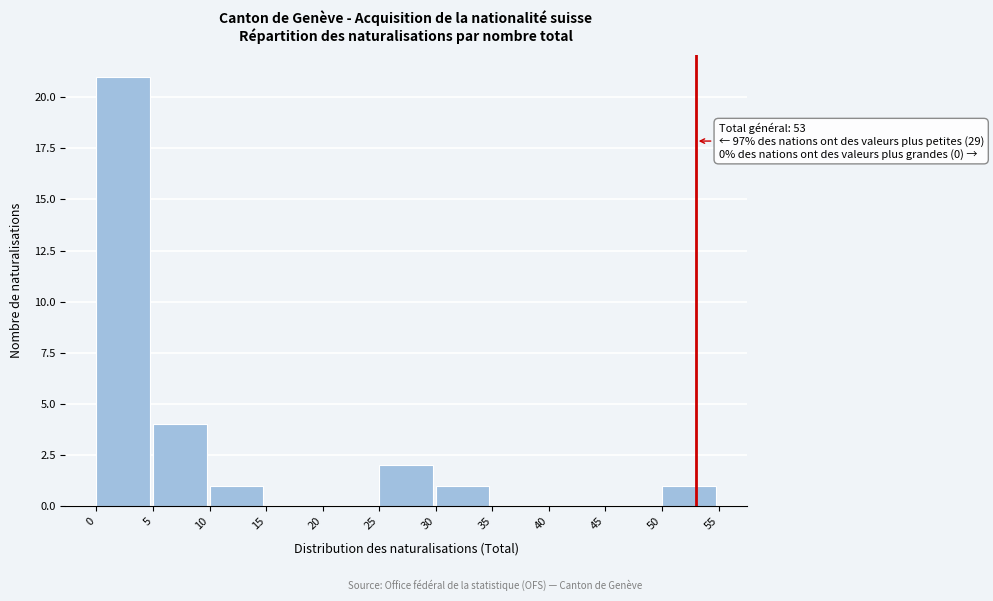

Which range on the x-axis has the tallest bar?

0 to 5